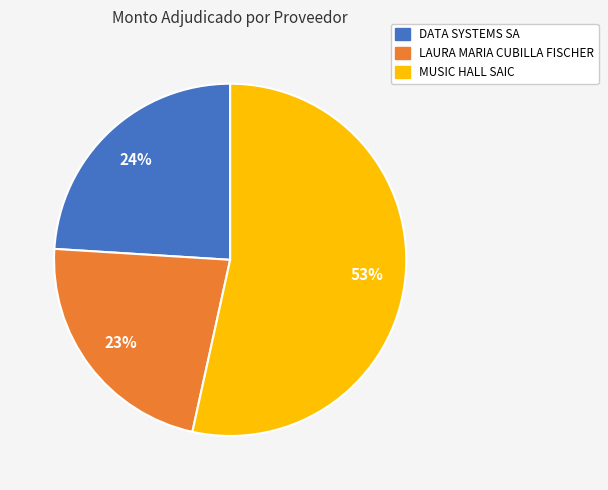

What percentage is the MUSIC HALL SAIC slice, to the nearest percent?

53%